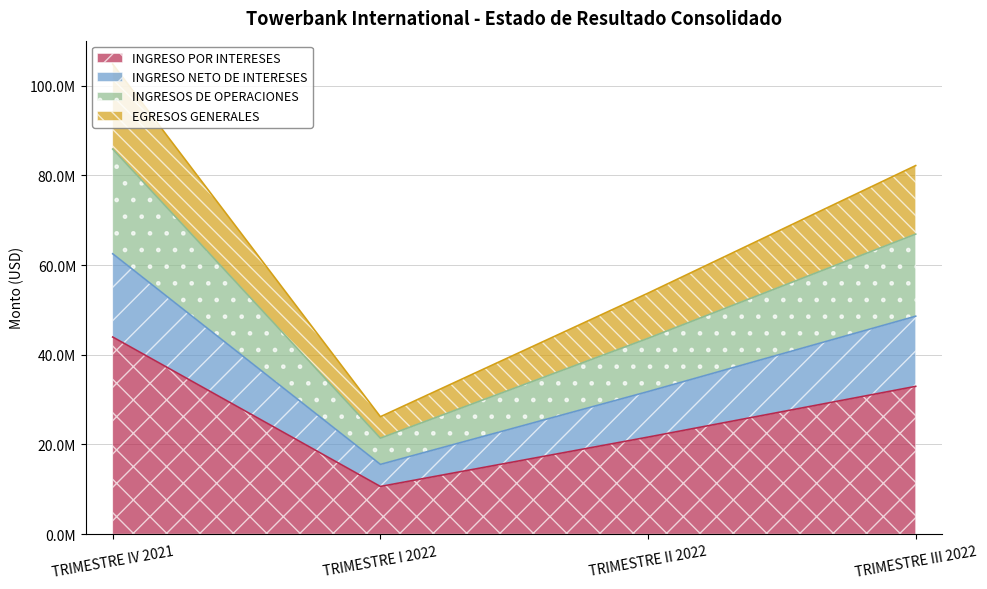

True or false: INGRESO POR INTERESES has more than 0 interior local peaks.

False